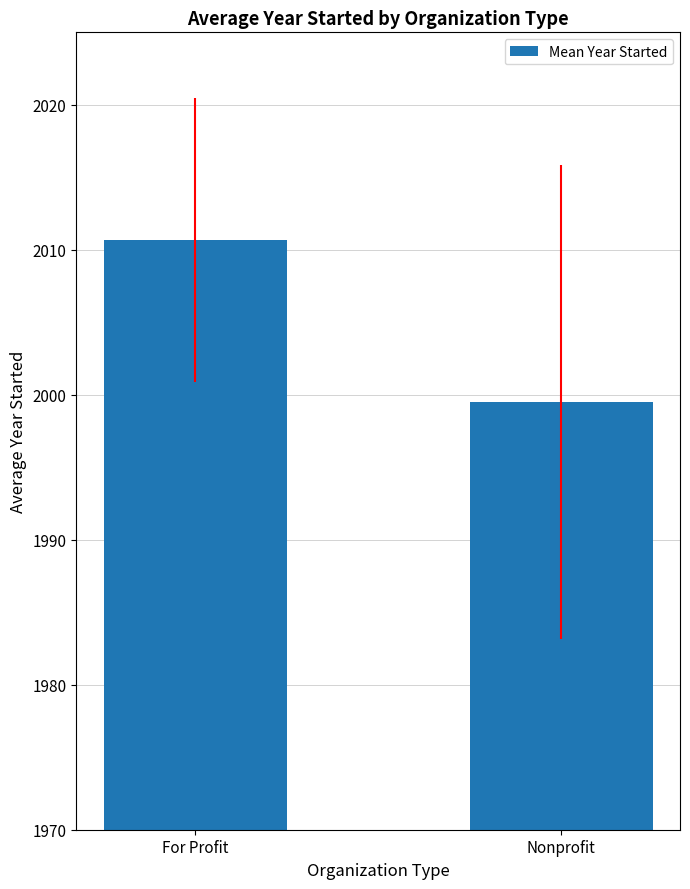

True or false: the data shows 628.6 at Nonprofit.

False